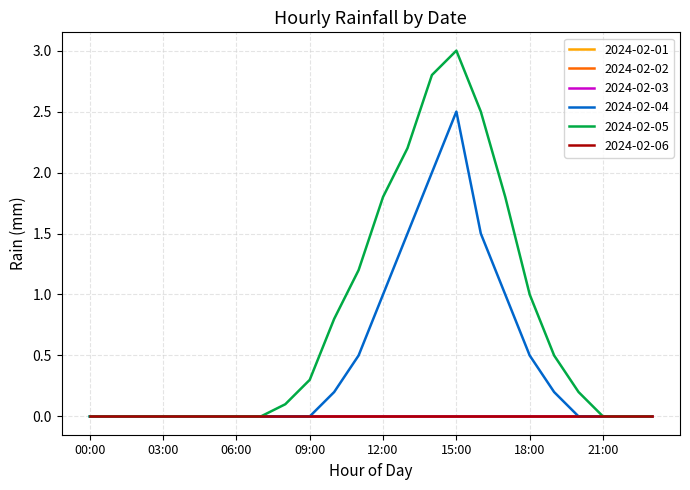

At how many categories does at least one series exceed 1?

7